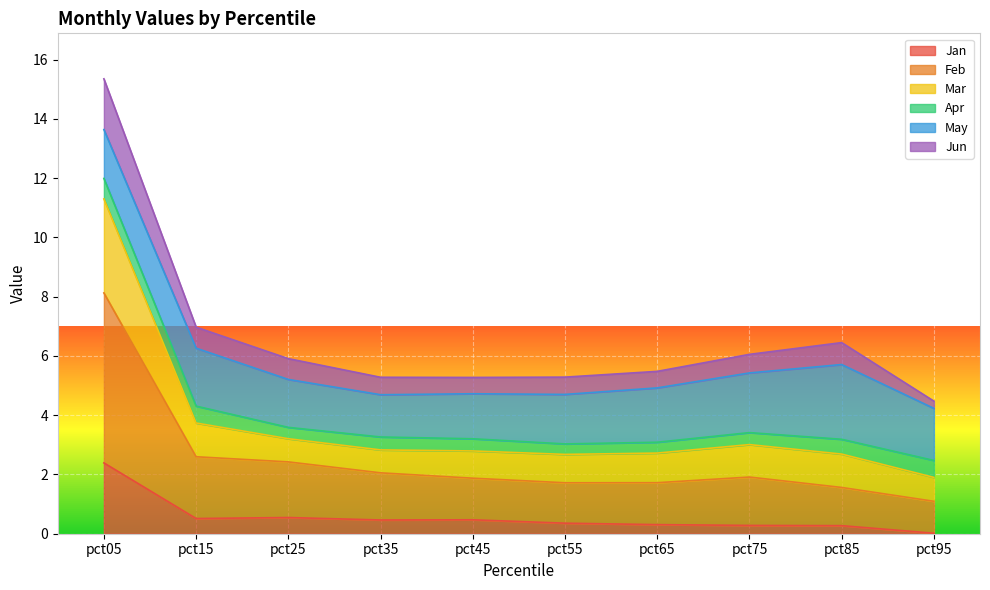

At how many categories does at least one series exceed 2?

10